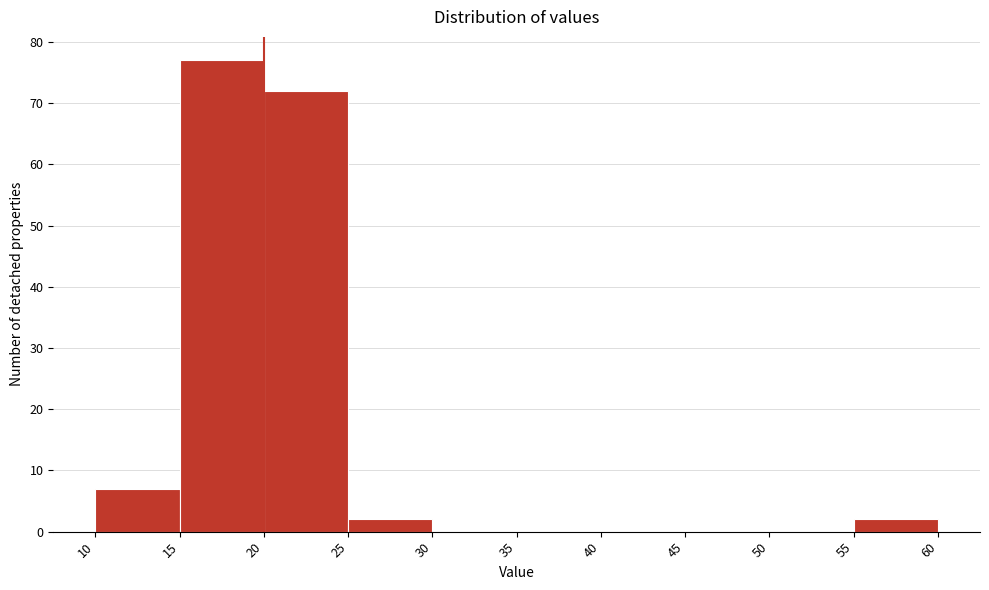

Reading left to right, list every bar in this chart as the range it spans on the x-axis followed by its height. The values are not printed on the chart, so give them approximately, as read against the axis.

10 to 15: 7
15 to 20: 77
20 to 25: 72
25 to 30: 2
30 to 35: 0
35 to 40: 0
40 to 45: 0
45 to 50: 0
50 to 55: 0
55 to 60: 2